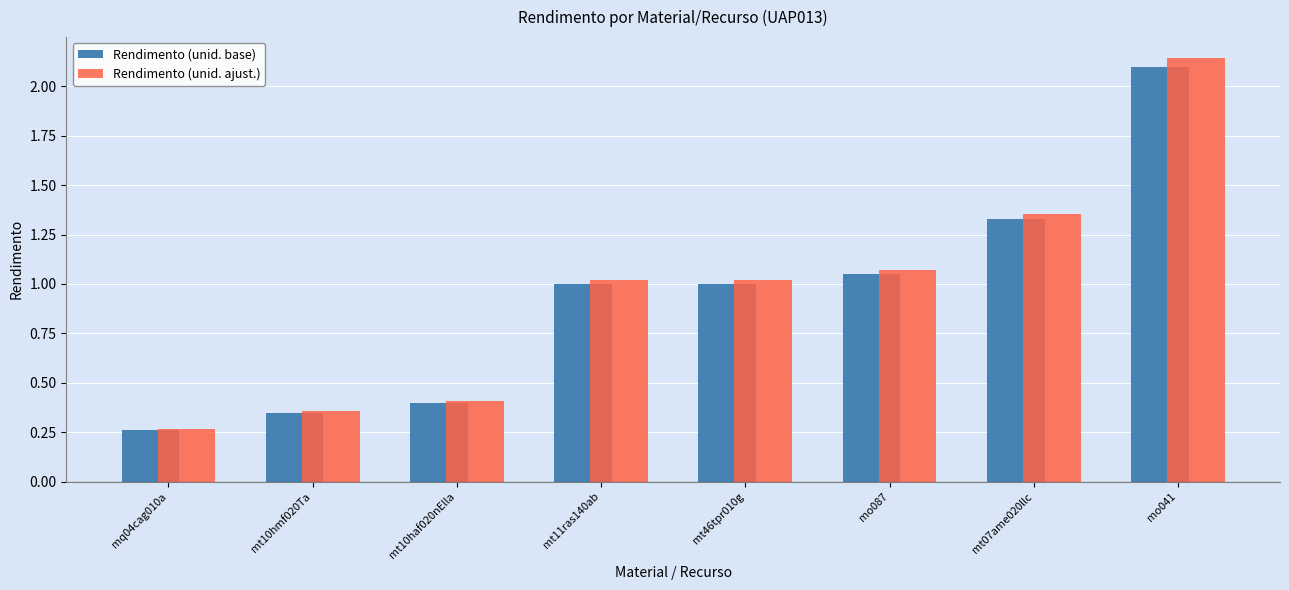

How many data points in Rendimento (unid. ajust.) are less than 1?

3